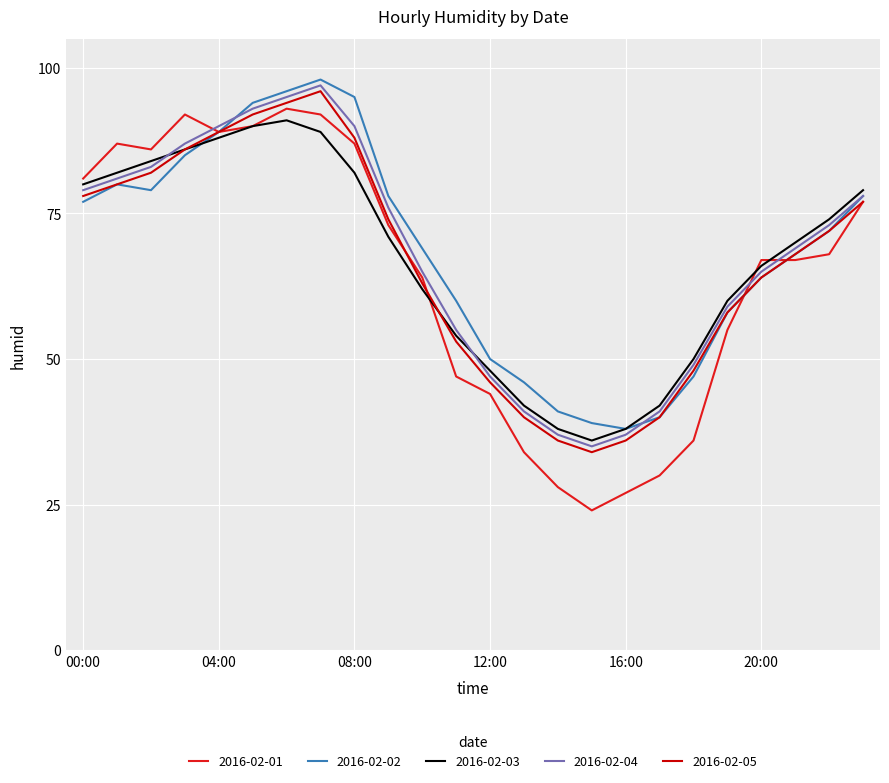

Which series has the largest range (max minus min)?

2016-02-01